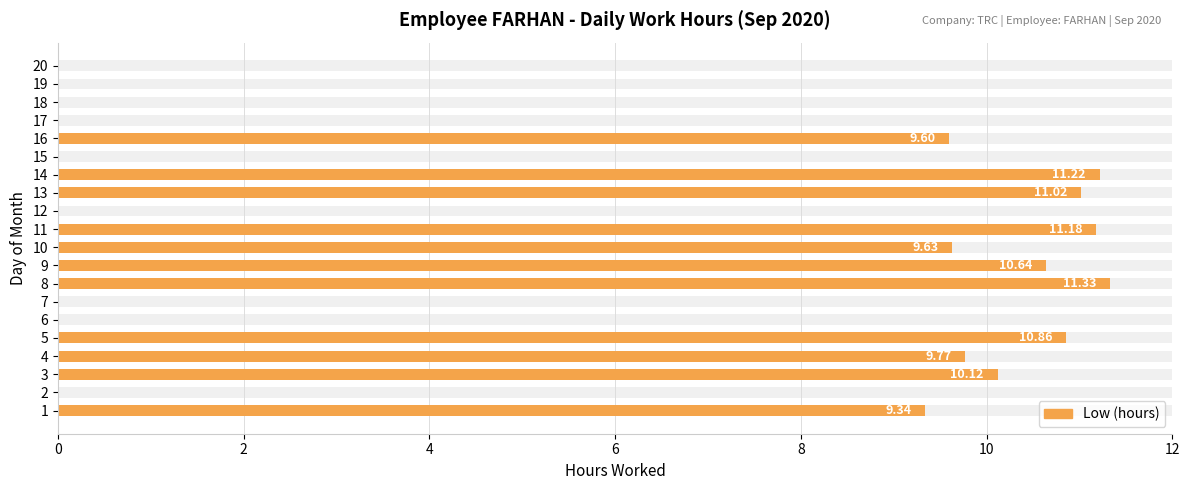

What is the value of the 16th bar from the left?

9.6